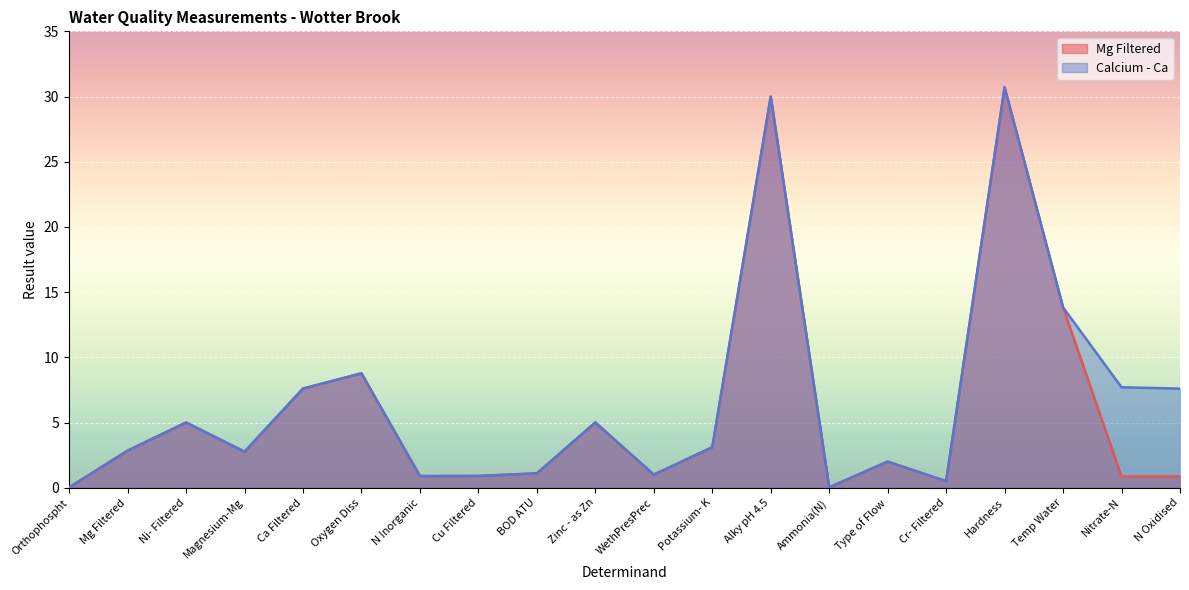

What is the difference between the Calcium - Ca values at Magnesium-Mg and Zinc - as Zn?

2.2